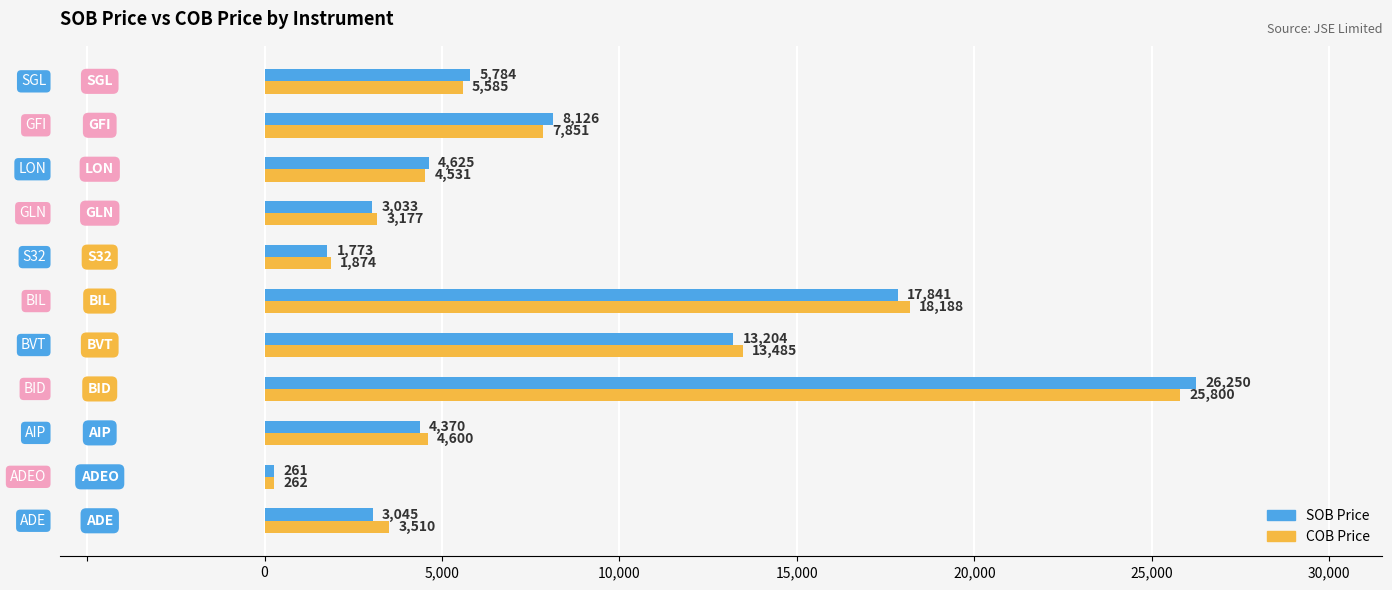

What is the greatest value displayed?

26250